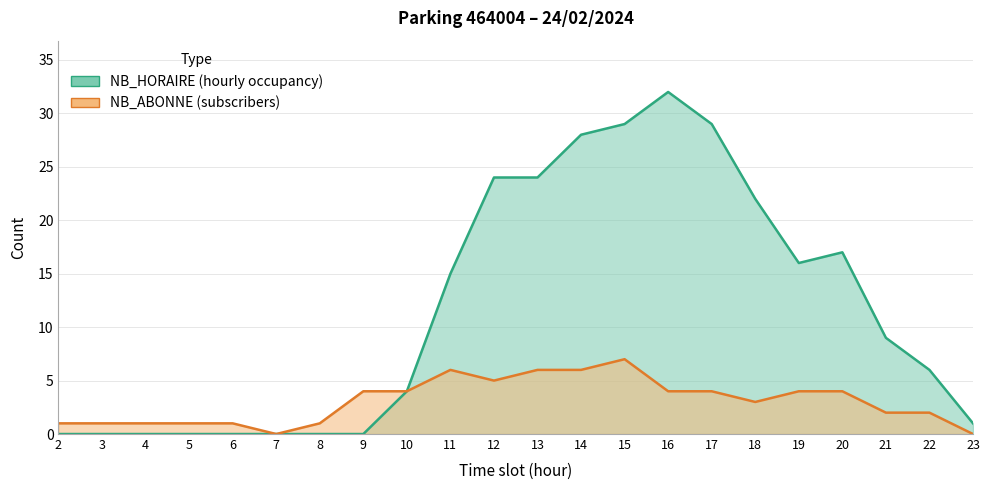

How many interior local valleys does the NB_HORAIRE series have?

1